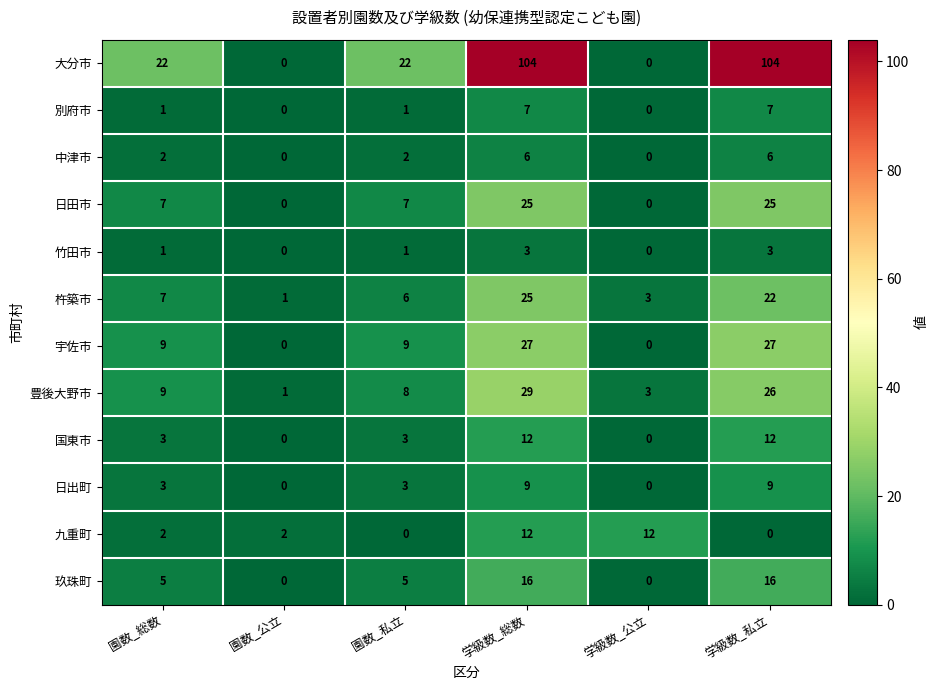

The 杵築市 series shows 25 at 学級数_総数. True or false?

True